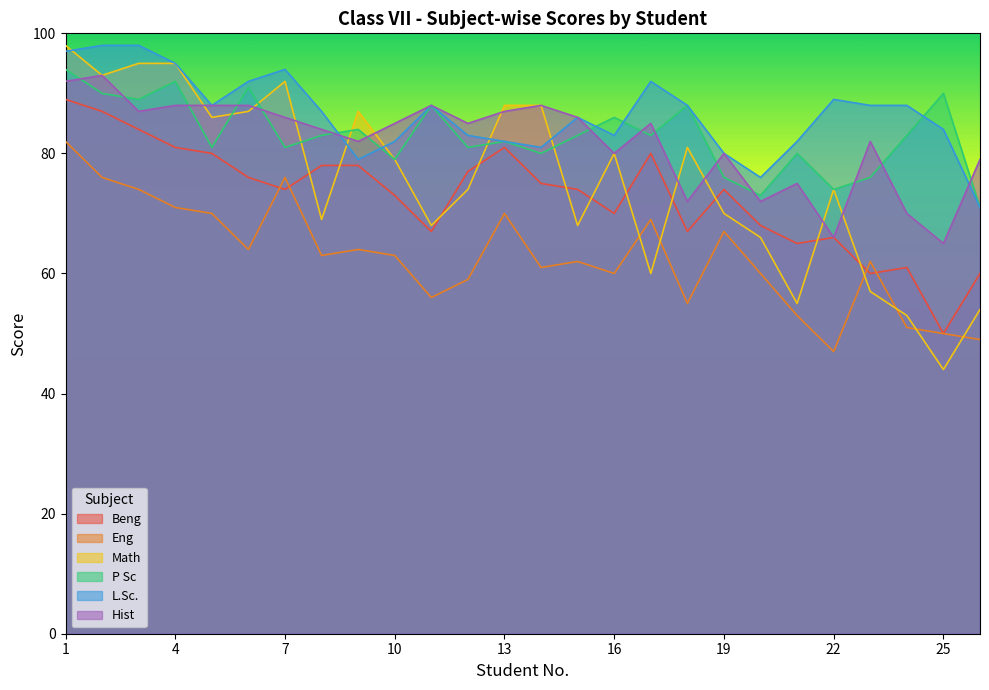

How many intersections are there between L.Sc. and Math?

5